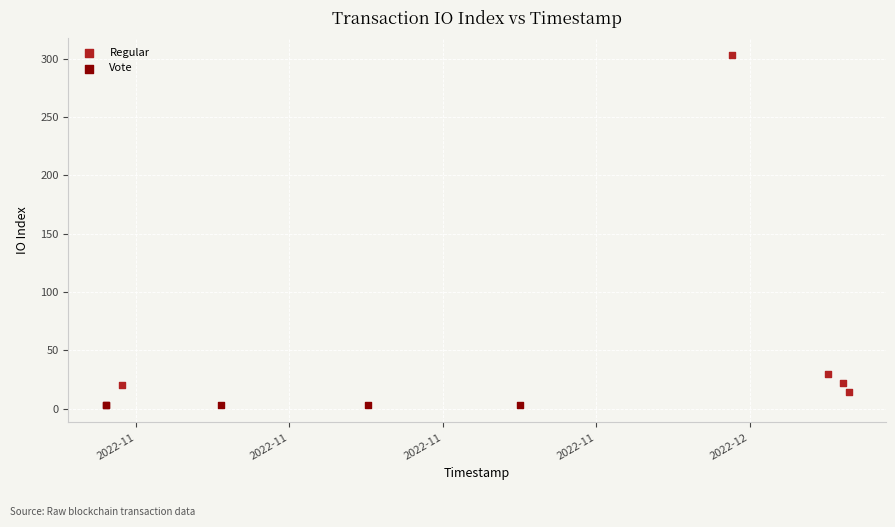

Which series contains the highest Y value?

Regular